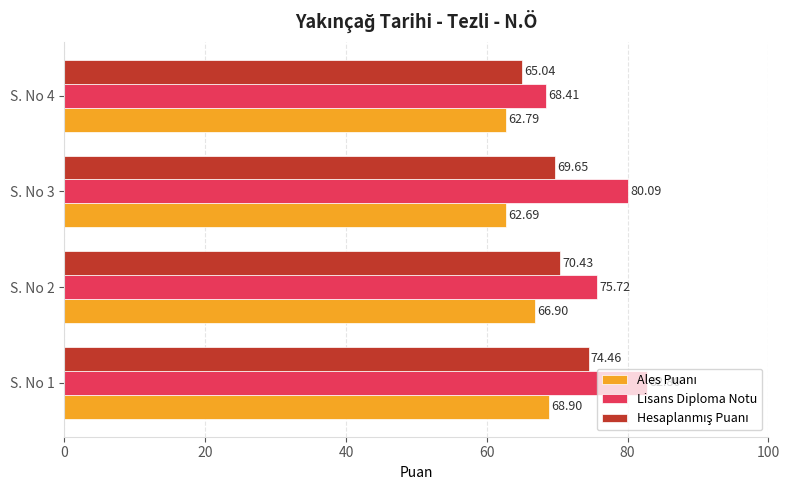

What is the minimum value shown in the chart?

62.7